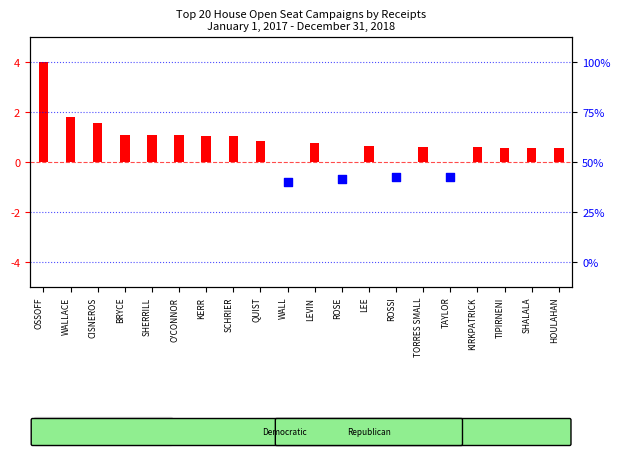

Between CISNEROS and ROSSI, which is larger?

CISNEROS